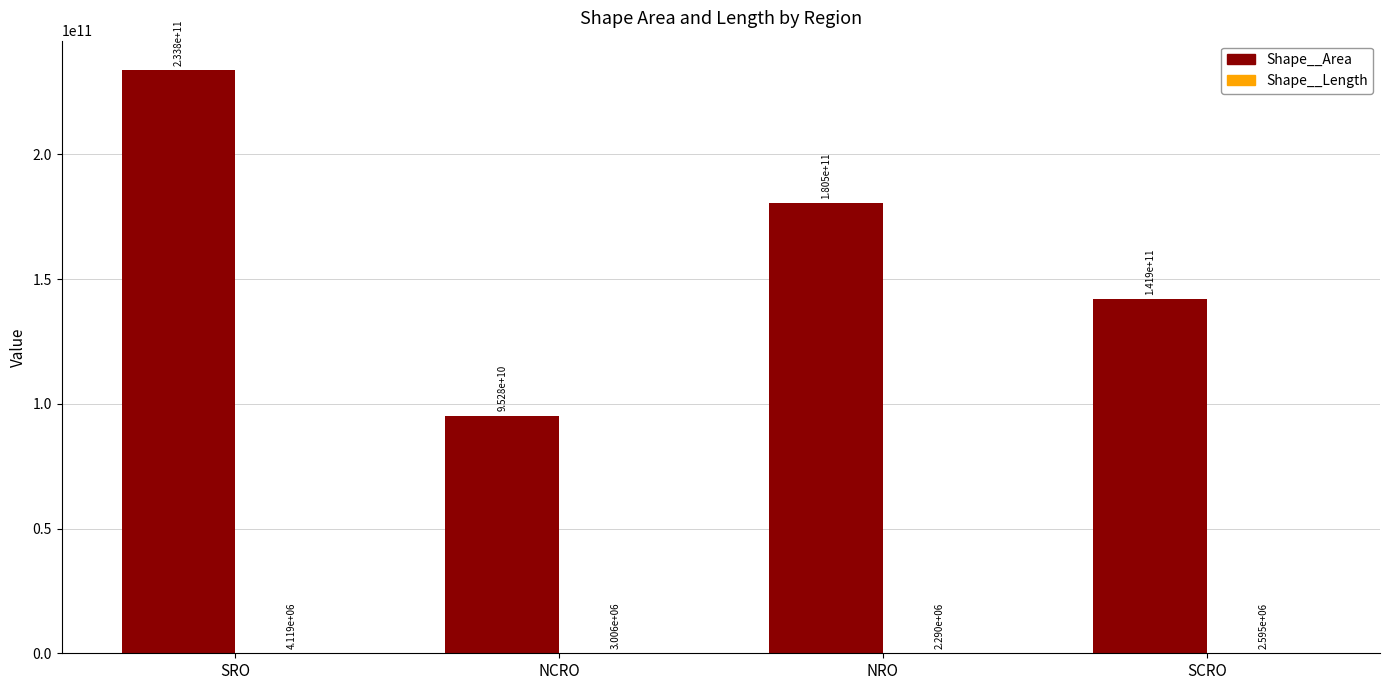

Is it true that Shape__Area equals 233844413437.6 at SRO?

True